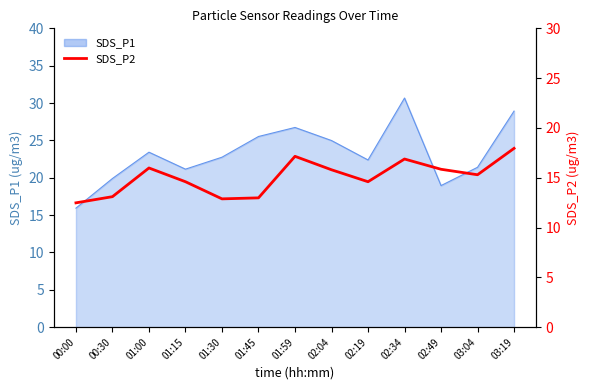

The chart shows a value of 26.4 at 03:04. True or false?

False